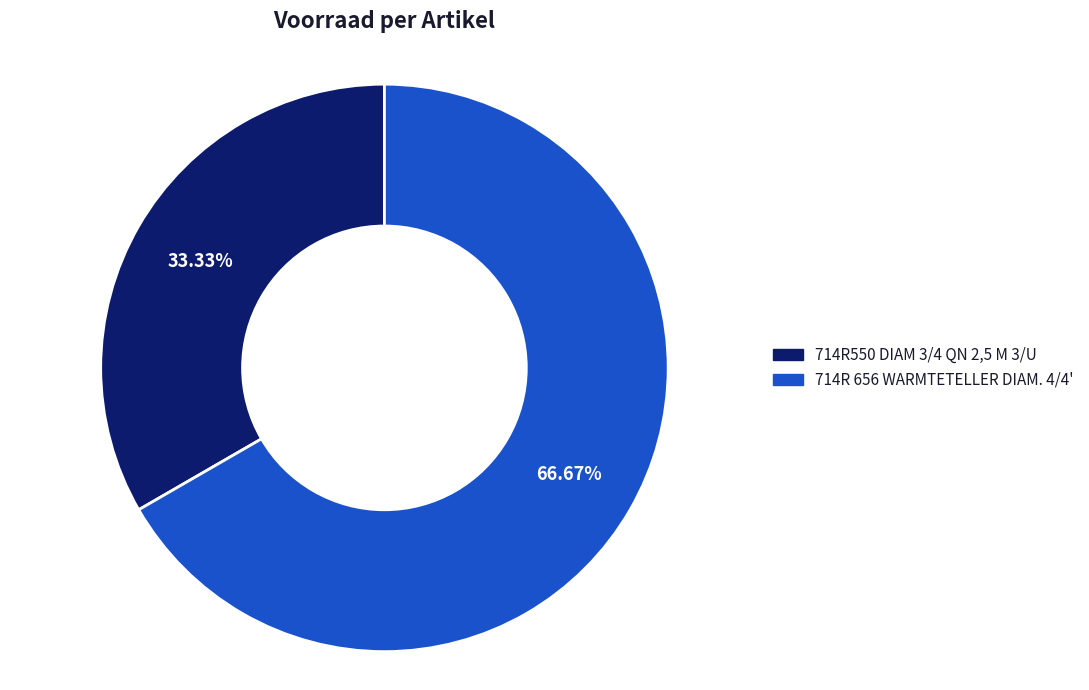

Which category has the biggest portion of the pie?

714R 656 WARMTETELLER DIAM. 4/4'